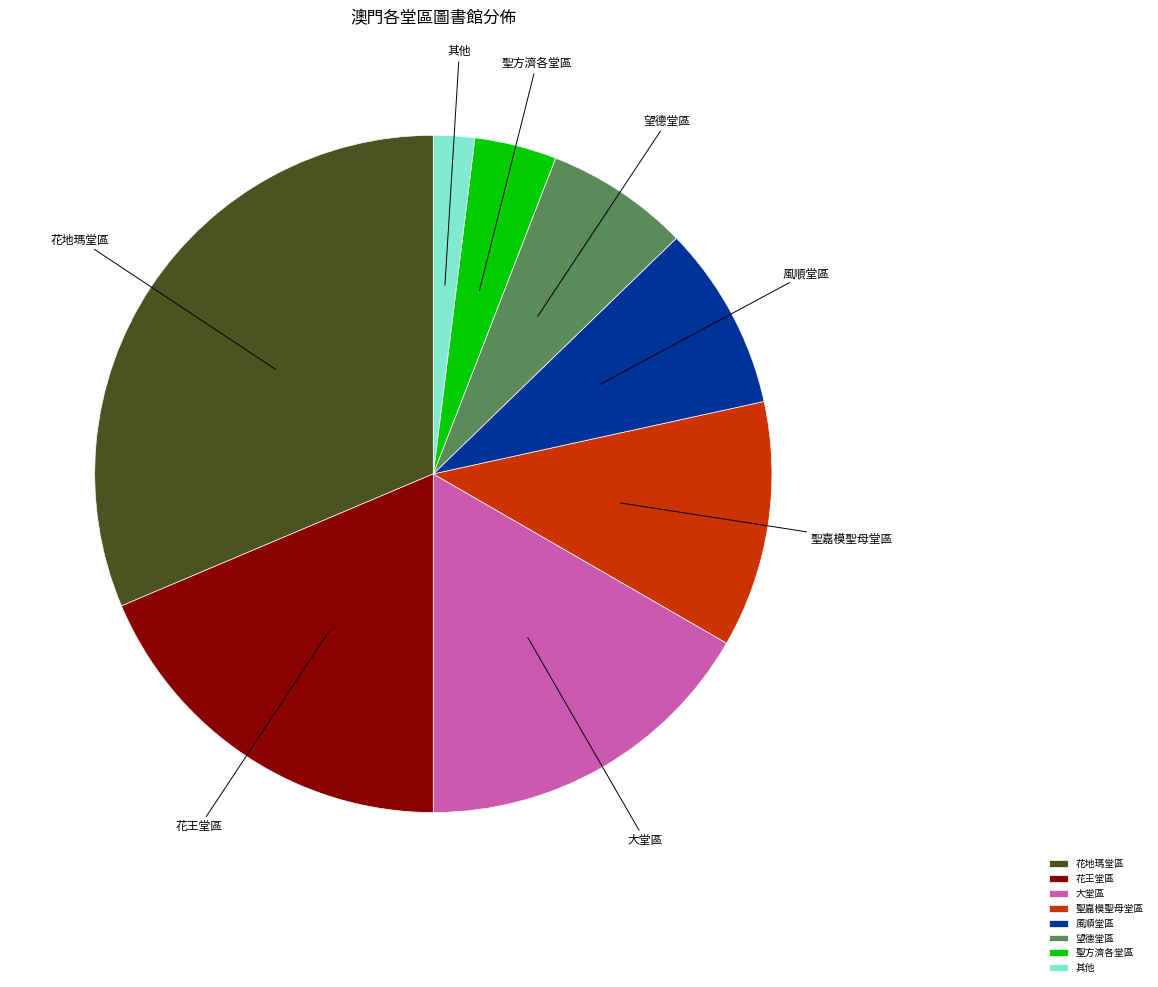

Is 風順堂區 the majority of the pie?

No